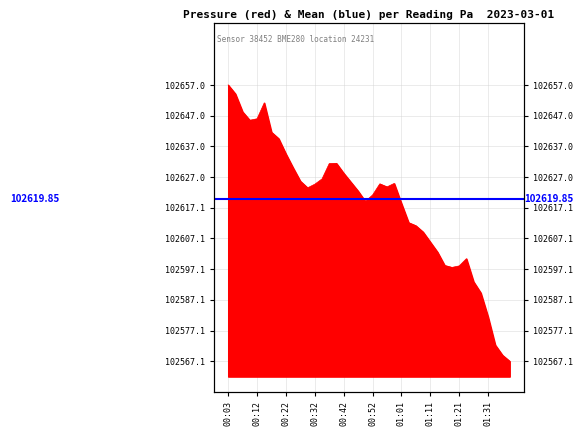

What is the maximum value shown in the chart?

102657.0